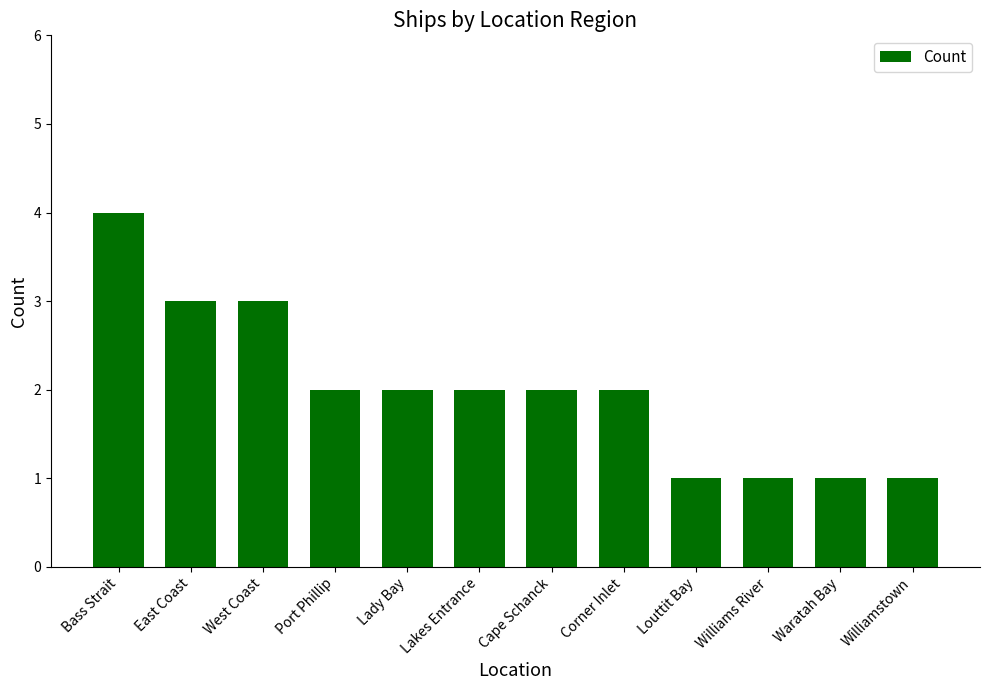

Approximately how many times larger is the value at Port Phillip compared to Lady Bay?

1.0